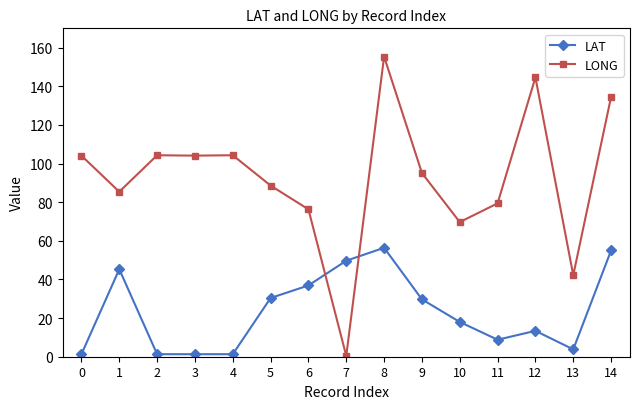

Which series changed the most between 6 and 10?

LAT